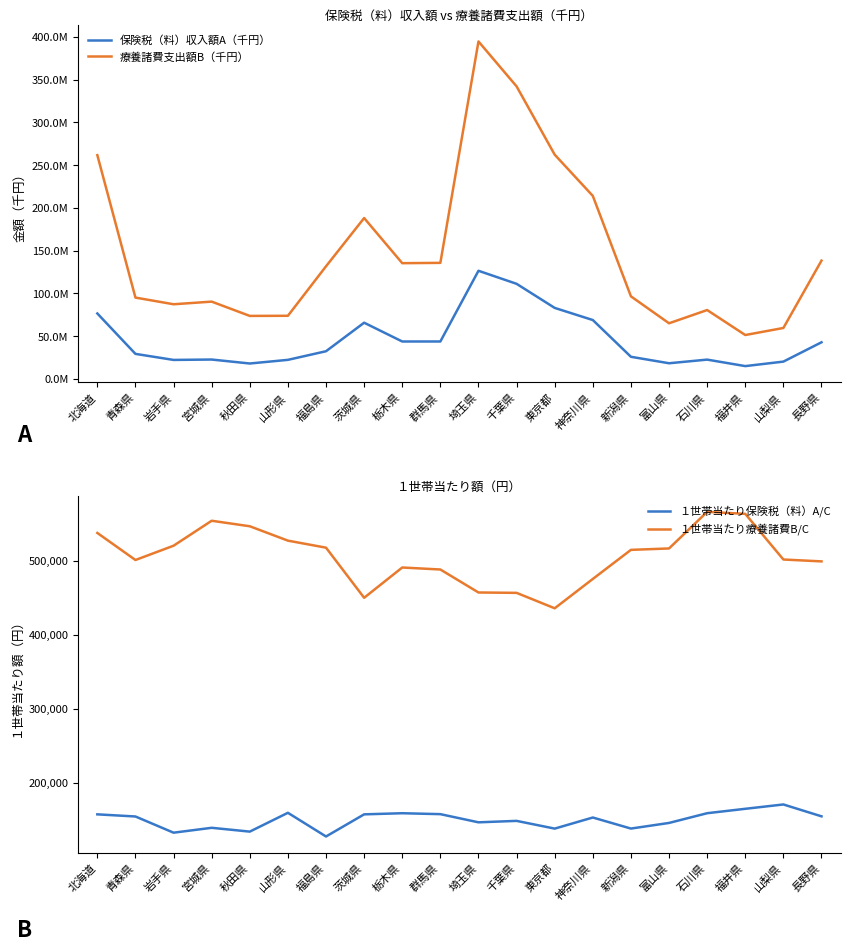

Between 山形県 and 富山県, which series saw the biggest shift?

療養諸費支出額B（千円）